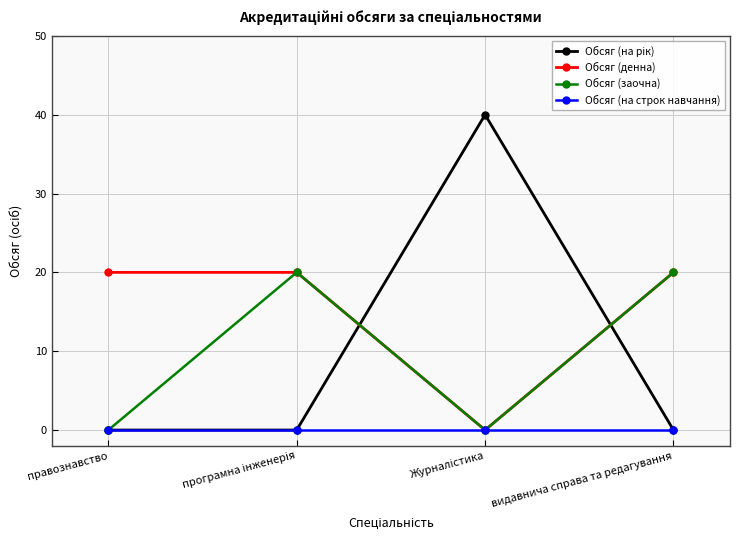

How many series are shown in this chart?

4